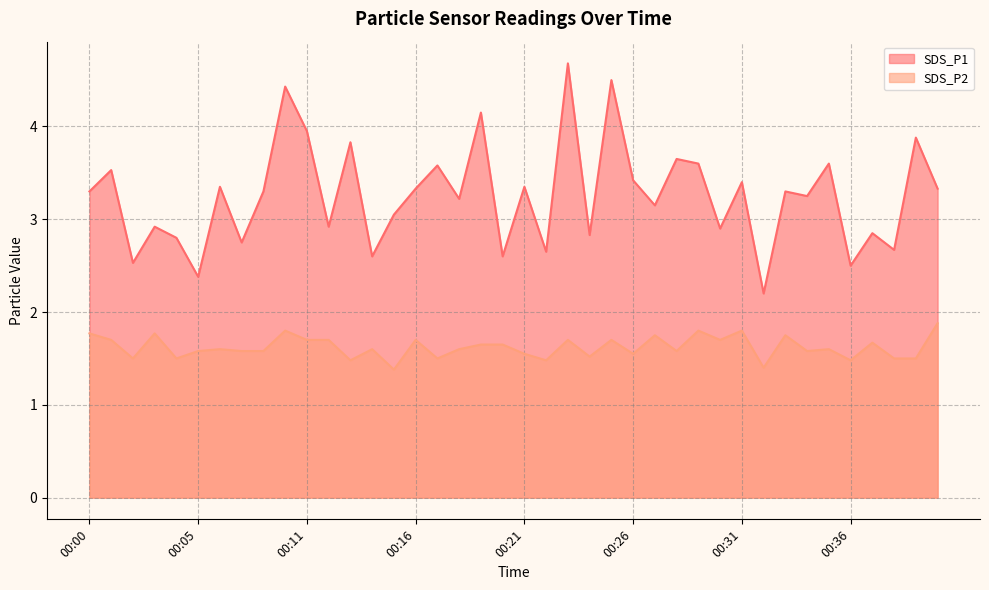

What is the approximate value of SDS_P1 at 00:01?

3.5